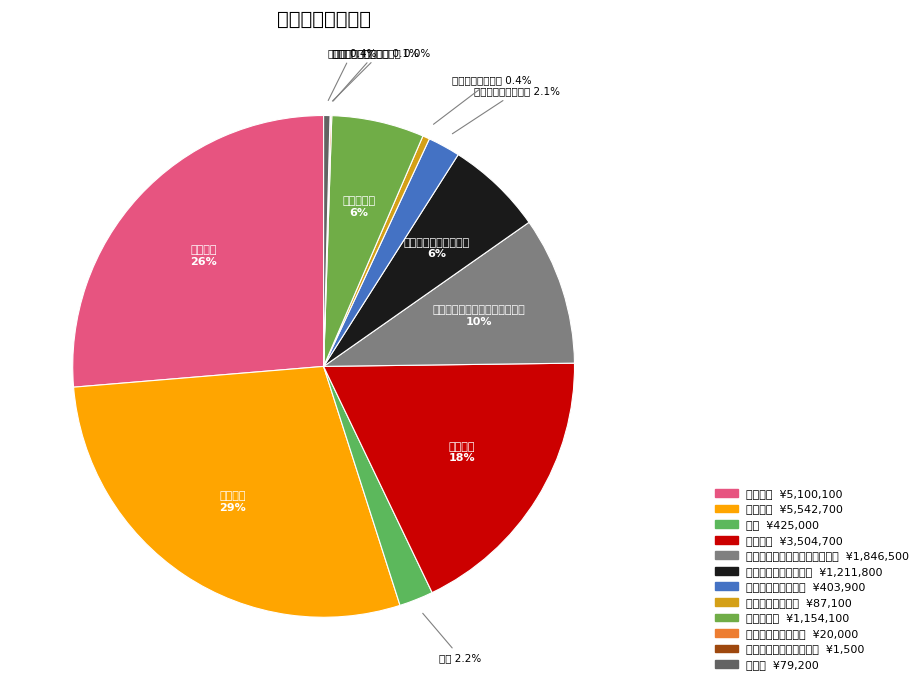

Combined, what portion of the pie is 机关事业单位基本养老保险缴费 and 津贴补贴?

38.1%